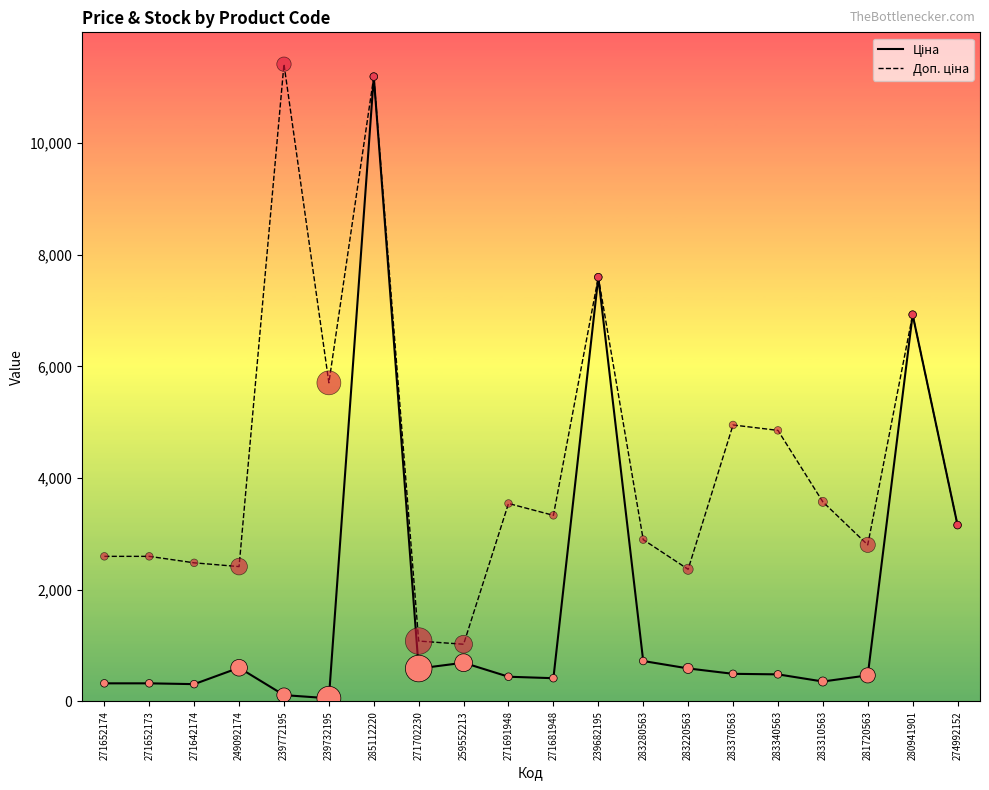

At which category is the sum across all series the highest?

285112220